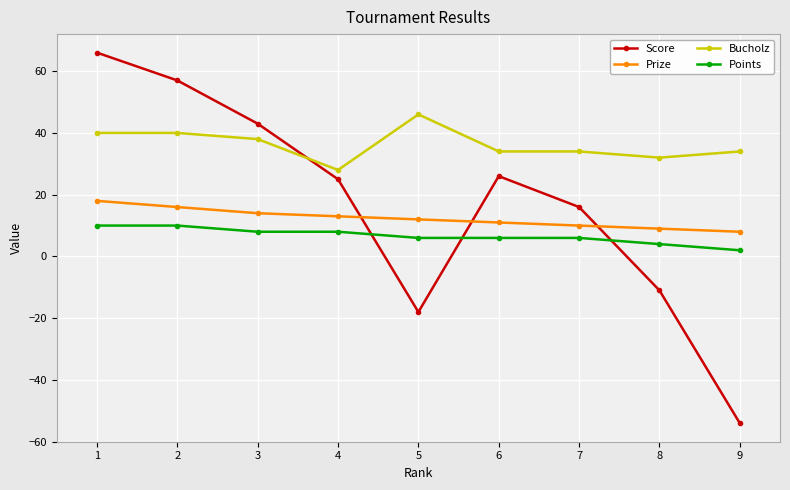

True or false: Bucholz has a value of 38 at 4.

False